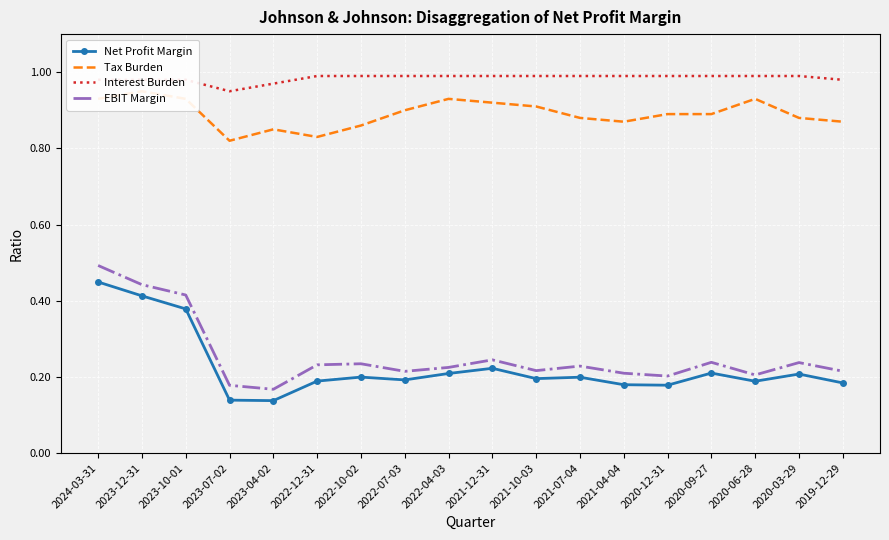

What is the total value across all series at 2020-03-29?

2.3